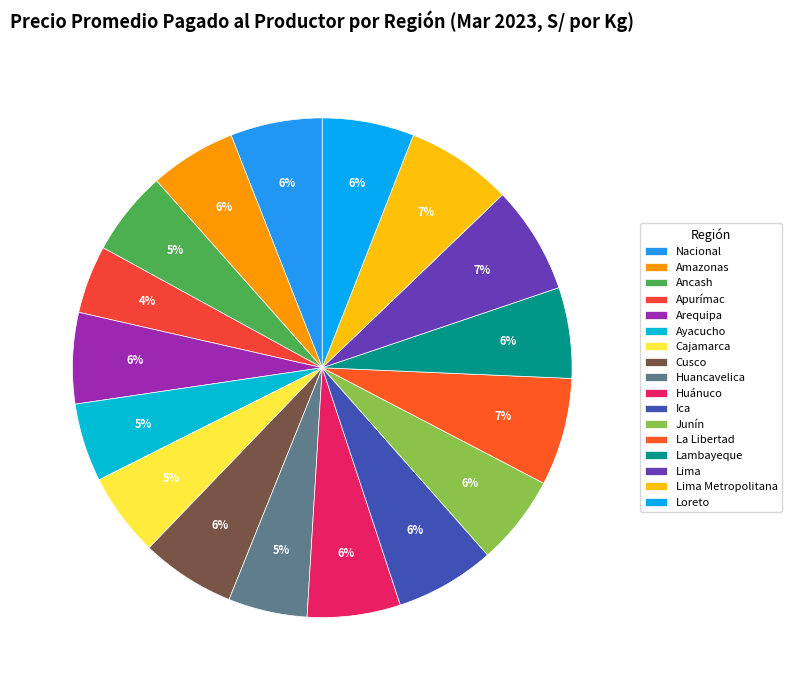

Count the number of slices in the pie.

17